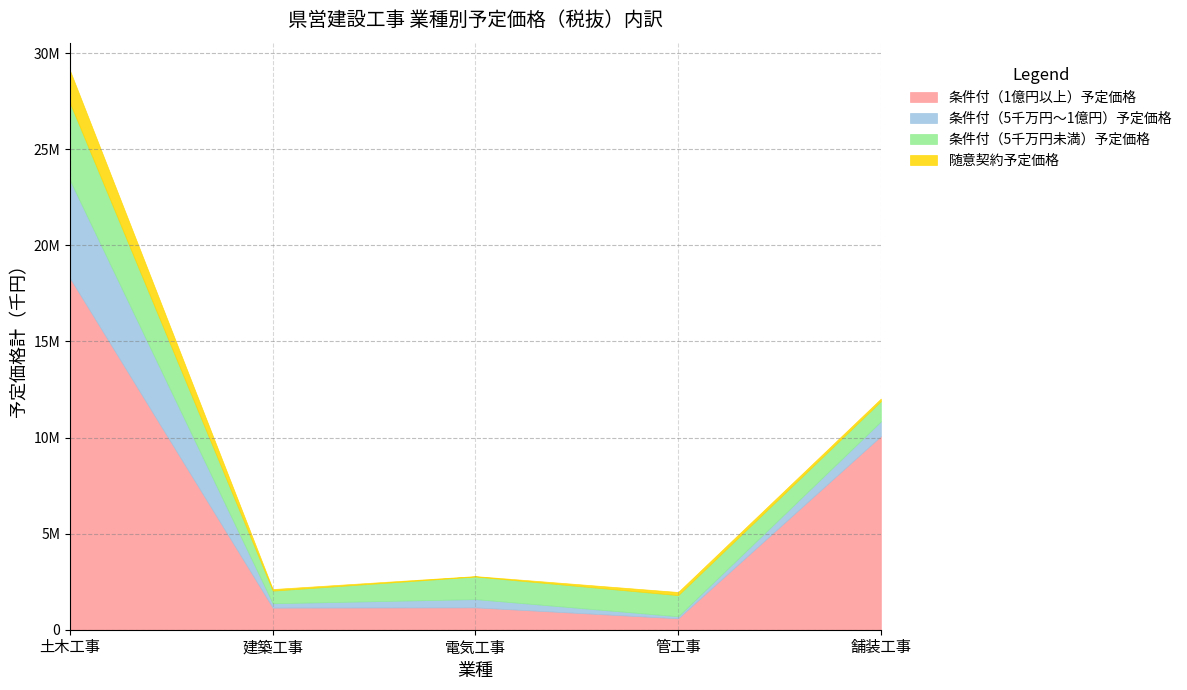

Reading right to left, extract all data points from this chart.

条件付（1億円以上）予定価格: 10072206	593100	1162309	1149160	18284945
条件付（5千万円～1億円）予定価格: 766349	106690	430895	228340	5091753
条件付（5千万円未満）予定価格: 1051857	1098737	1175022	656140	4018423
随意契約予定価格: 133839	164723	21275	82440	1692393